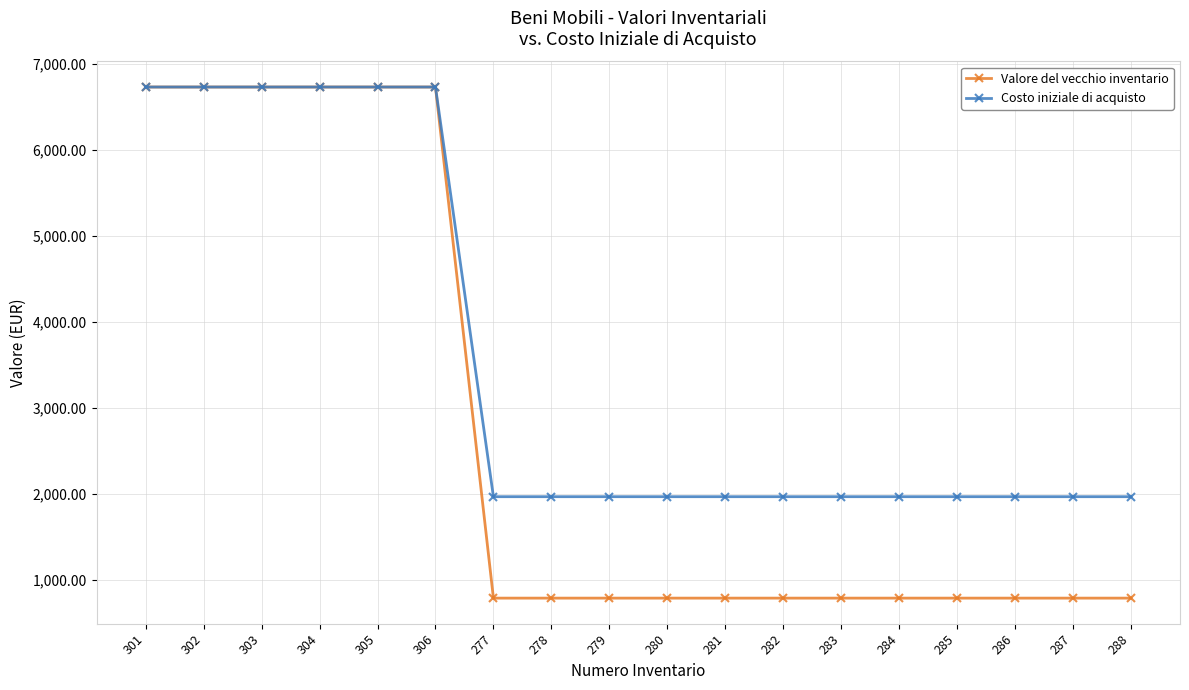

What is the difference between the highest and lowest values at 280?

1180.3